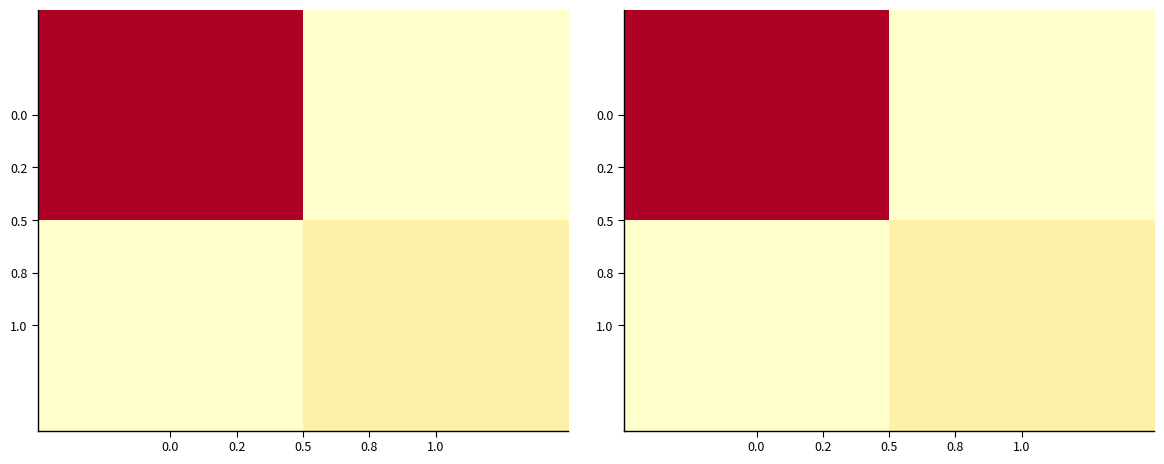

What is the average value of the 1.0 series?

1